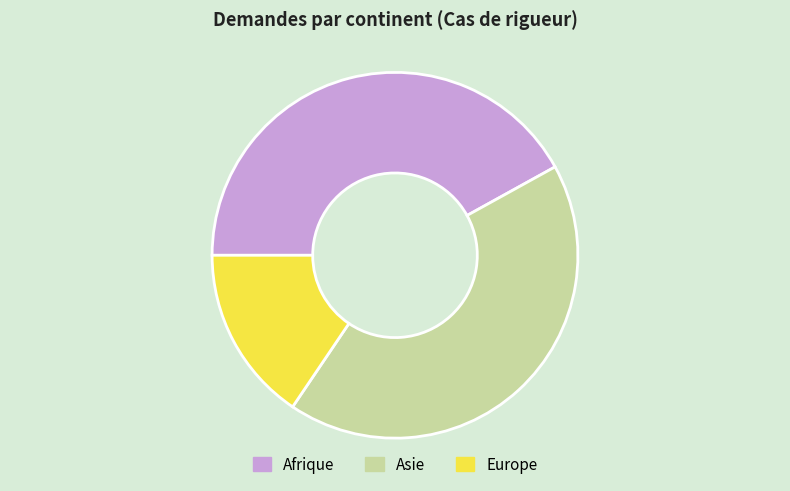

Which has a higher value, Europe or Asie?

Asie